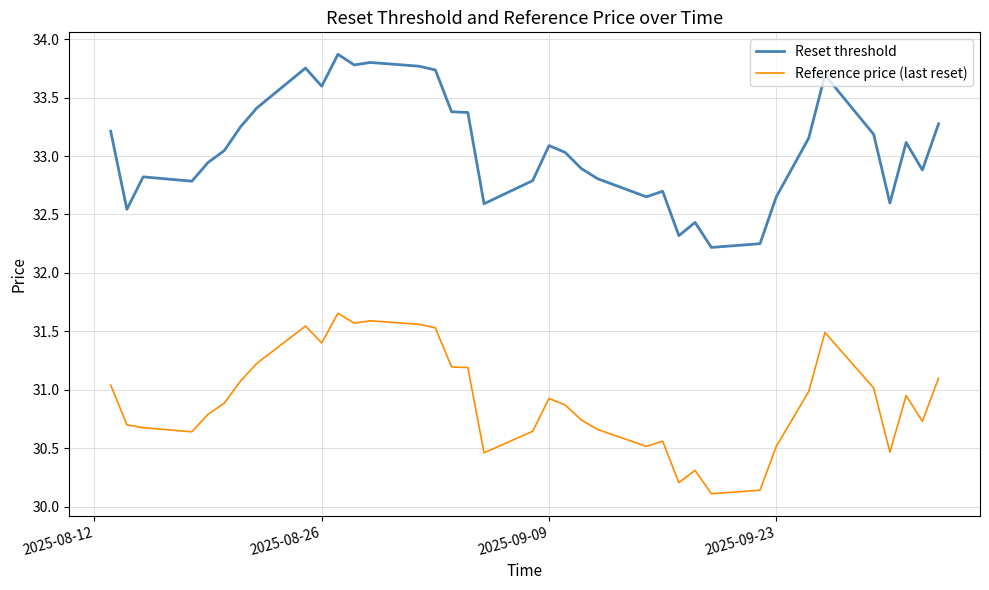

Which series has the largest total across all categories?

Reset threshold